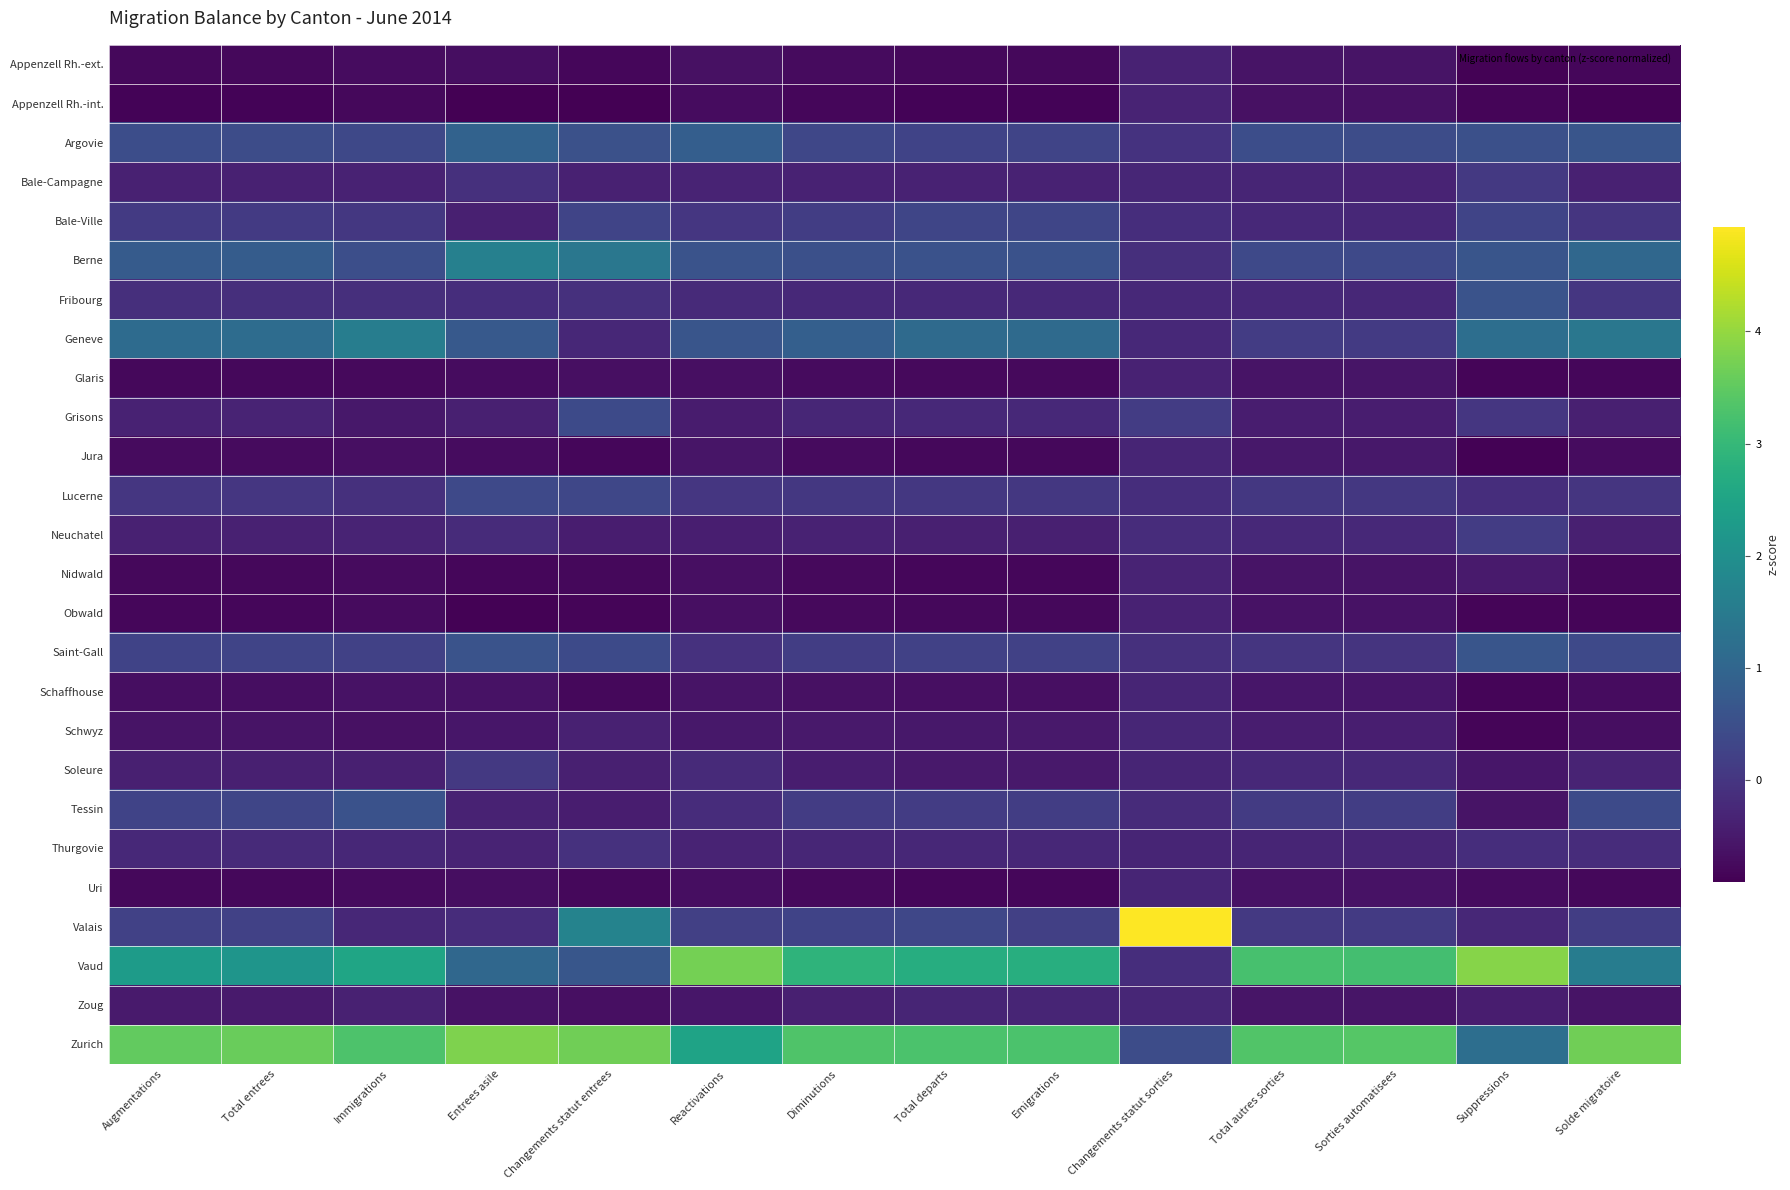

Count the number of data series in this chart.

26